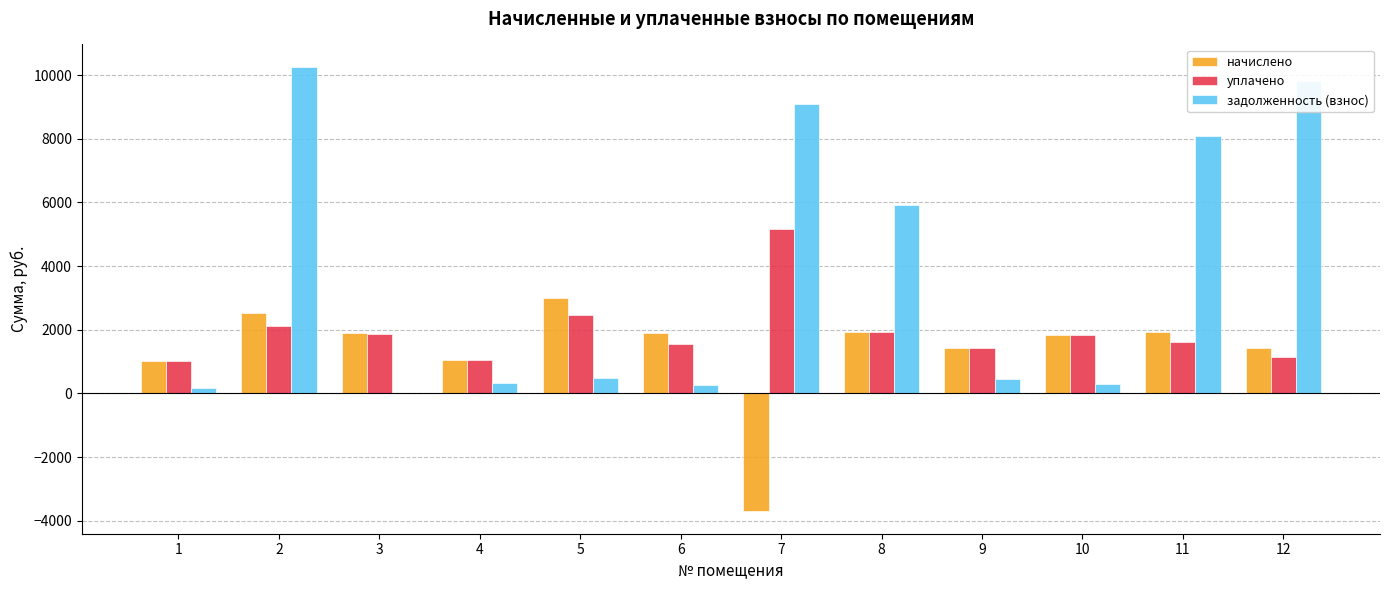

The value of начислено at 12 is 1432.3. True or false?

True